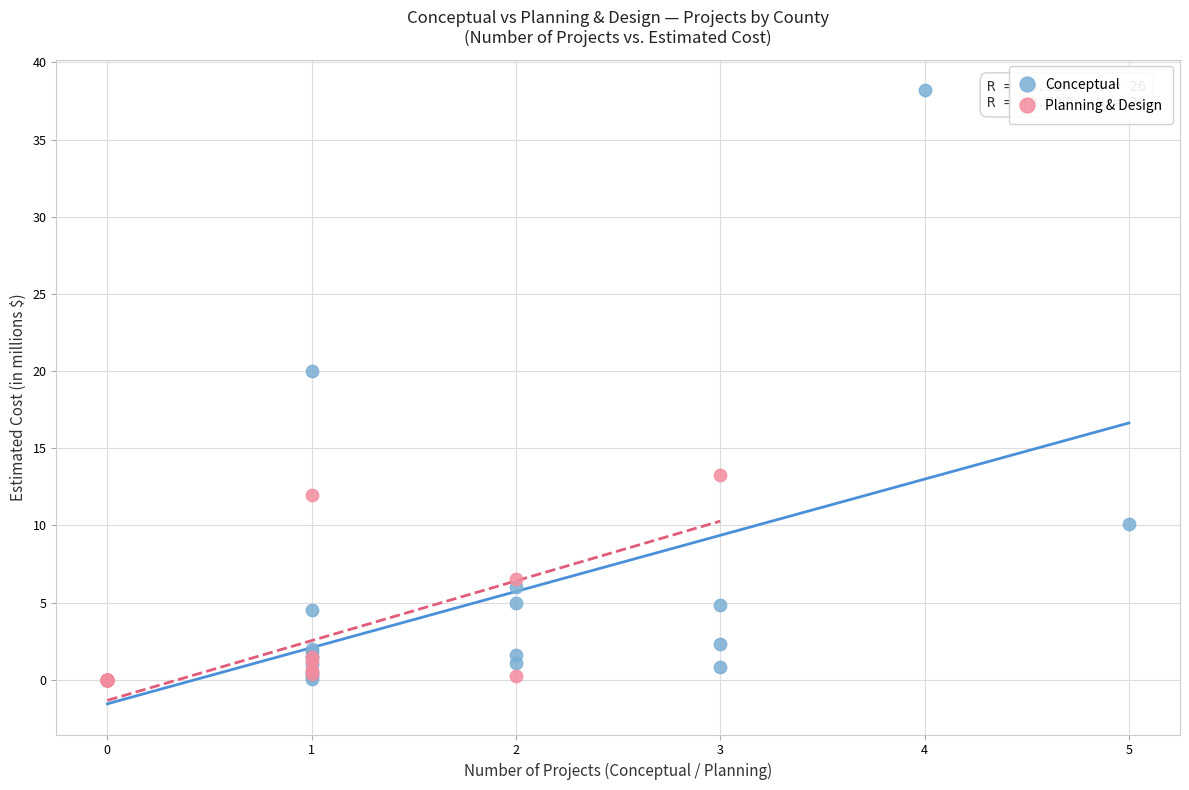

Which series has the largest Y range (max minus min)?

Conceptual